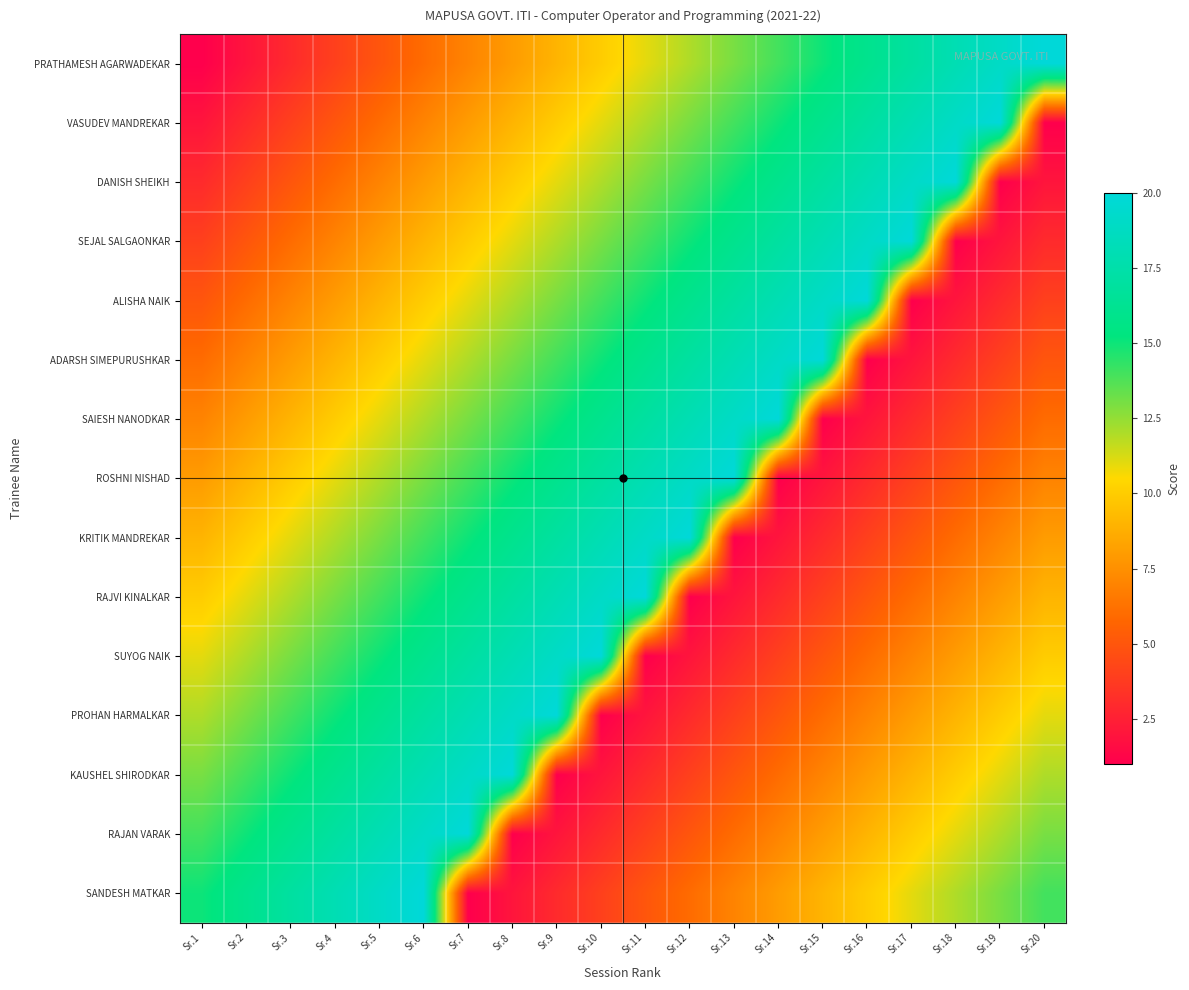

Reading left to right, extract all data points from this chart.

PRATHAMESH AGARWADEKAR: Sr.1=1	Sr.2=2	Sr.3=3	Sr.4=4	Sr.5=5	Sr.6=6	Sr.7=7	Sr.8=8	Sr.9=9	Sr.10=10	Sr.11=11	Sr.12=12	Sr.13=13	Sr.14=14	Sr.15=15	Sr.16=16	Sr.17=17	Sr.18=18	Sr.19=19	Sr.20=20
VASUDEV MANDREKAR: Sr.1=2	Sr.2=3	Sr.3=4	Sr.4=5	Sr.5=6	Sr.6=7	Sr.7=8	Sr.8=9	Sr.9=10	Sr.10=11	Sr.11=12	Sr.12=13	Sr.13=14	Sr.14=15	Sr.15=16	Sr.16=17	Sr.17=18	Sr.18=19	Sr.19=20	Sr.20=1
DANISH SHEIKH: Sr.1=3	Sr.2=4	Sr.3=5	Sr.4=6	Sr.5=7	Sr.6=8	Sr.7=9	Sr.8=10	Sr.9=11	Sr.10=12	Sr.11=13	Sr.12=14	Sr.13=15	Sr.14=16	Sr.15=17	Sr.16=18	Sr.17=19	Sr.18=20	Sr.19=1	Sr.20=2
SEJAL SALGAONKAR: Sr.1=4	Sr.2=5	Sr.3=6	Sr.4=7	Sr.5=8	Sr.6=9	Sr.7=10	Sr.8=11	Sr.9=12	Sr.10=13	Sr.11=14	Sr.12=15	Sr.13=16	Sr.14=17	Sr.15=18	Sr.16=19	Sr.17=20	Sr.18=1	Sr.19=2	Sr.20=3
ALISHA NAIK: Sr.1=5	Sr.2=6	Sr.3=7	Sr.4=8	Sr.5=9	Sr.6=10	Sr.7=11	Sr.8=12	Sr.9=13	Sr.10=14	Sr.11=15	Sr.12=16	Sr.13=17	Sr.14=18	Sr.15=19	Sr.16=20	Sr.17=1	Sr.18=2	Sr.19=3	Sr.20=4
ADARSH SIMEPURUSHKAR: Sr.1=6	Sr.2=7	Sr.3=8	Sr.4=9	Sr.5=10	Sr.6=11	Sr.7=12	Sr.8=13	Sr.9=14	Sr.10=15	Sr.11=16	Sr.12=17	Sr.13=18	Sr.14=19	Sr.15=20	Sr.16=1	Sr.17=2	Sr.18=3	Sr.19=4	Sr.20=5
SAIESH NANODKAR: Sr.1=7	Sr.2=8	Sr.3=9	Sr.4=10	Sr.5=11	Sr.6=12	Sr.7=13	Sr.8=14	Sr.9=15	Sr.10=16	Sr.11=17	Sr.12=18	Sr.13=19	Sr.14=20	Sr.15=1	Sr.16=2	Sr.17=3	Sr.18=4	Sr.19=5	Sr.20=6
ROSHNI NISHAD: Sr.1=8	Sr.2=9	Sr.3=10	Sr.4=11	Sr.5=12	Sr.6=13	Sr.7=14	Sr.8=15	Sr.9=16	Sr.10=17	Sr.11=18	Sr.12=19	Sr.13=20	Sr.14=1	Sr.15=2	Sr.16=3	Sr.17=4	Sr.18=5	Sr.19=6	Sr.20=7
KRITIK MANDREKAR: Sr.1=9	Sr.2=10	Sr.3=11	Sr.4=12	Sr.5=13	Sr.6=14	Sr.7=15	Sr.8=16	Sr.9=17	Sr.10=18	Sr.11=19	Sr.12=20	Sr.13=1	Sr.14=2	Sr.15=3	Sr.16=4	Sr.17=5	Sr.18=6	Sr.19=7	Sr.20=8
RAJVI KINALKAR: Sr.1=10	Sr.2=11	Sr.3=12	Sr.4=13	Sr.5=14	Sr.6=15	Sr.7=16	Sr.8=17	Sr.9=18	Sr.10=19	Sr.11=20	Sr.12=1	Sr.13=2	Sr.14=3	Sr.15=4	Sr.16=5	Sr.17=6	Sr.18=7	Sr.19=8	Sr.20=9
SUYOG NAIK: Sr.1=11	Sr.2=12	Sr.3=13	Sr.4=14	Sr.5=15	Sr.6=16	Sr.7=17	Sr.8=18	Sr.9=19	Sr.10=20	Sr.11=1	Sr.12=2	Sr.13=3	Sr.14=4	Sr.15=5	Sr.16=6	Sr.17=7	Sr.18=8	Sr.19=9	Sr.20=10
PROHAN HARMALKAR: Sr.1=12	Sr.2=13	Sr.3=14	Sr.4=15	Sr.5=16	Sr.6=17	Sr.7=18	Sr.8=19	Sr.9=20	Sr.10=1	Sr.11=2	Sr.12=3	Sr.13=4	Sr.14=5	Sr.15=6	Sr.16=7	Sr.17=8	Sr.18=9	Sr.19=10	Sr.20=11
KAUSHEL SHIRODKAR: Sr.1=13	Sr.2=14	Sr.3=15	Sr.4=16	Sr.5=17	Sr.6=18	Sr.7=19	Sr.8=20	Sr.9=1	Sr.10=2	Sr.11=3	Sr.12=4	Sr.13=5	Sr.14=6	Sr.15=7	Sr.16=8	Sr.17=9	Sr.18=10	Sr.19=11	Sr.20=12
RAJAN VARAK: Sr.1=14	Sr.2=15	Sr.3=16	Sr.4=17	Sr.5=18	Sr.6=19	Sr.7=20	Sr.8=1	Sr.9=2	Sr.10=3	Sr.11=4	Sr.12=5	Sr.13=6	Sr.14=7	Sr.15=8	Sr.16=9	Sr.17=10	Sr.18=11	Sr.19=12	Sr.20=13
SANDESH MATKAR: Sr.1=15	Sr.2=16	Sr.3=17	Sr.4=18	Sr.5=19	Sr.6=20	Sr.7=1	Sr.8=2	Sr.9=3	Sr.10=4	Sr.11=5	Sr.12=6	Sr.13=7	Sr.14=8	Sr.15=9	Sr.16=10	Sr.17=11	Sr.18=12	Sr.19=13	Sr.20=14